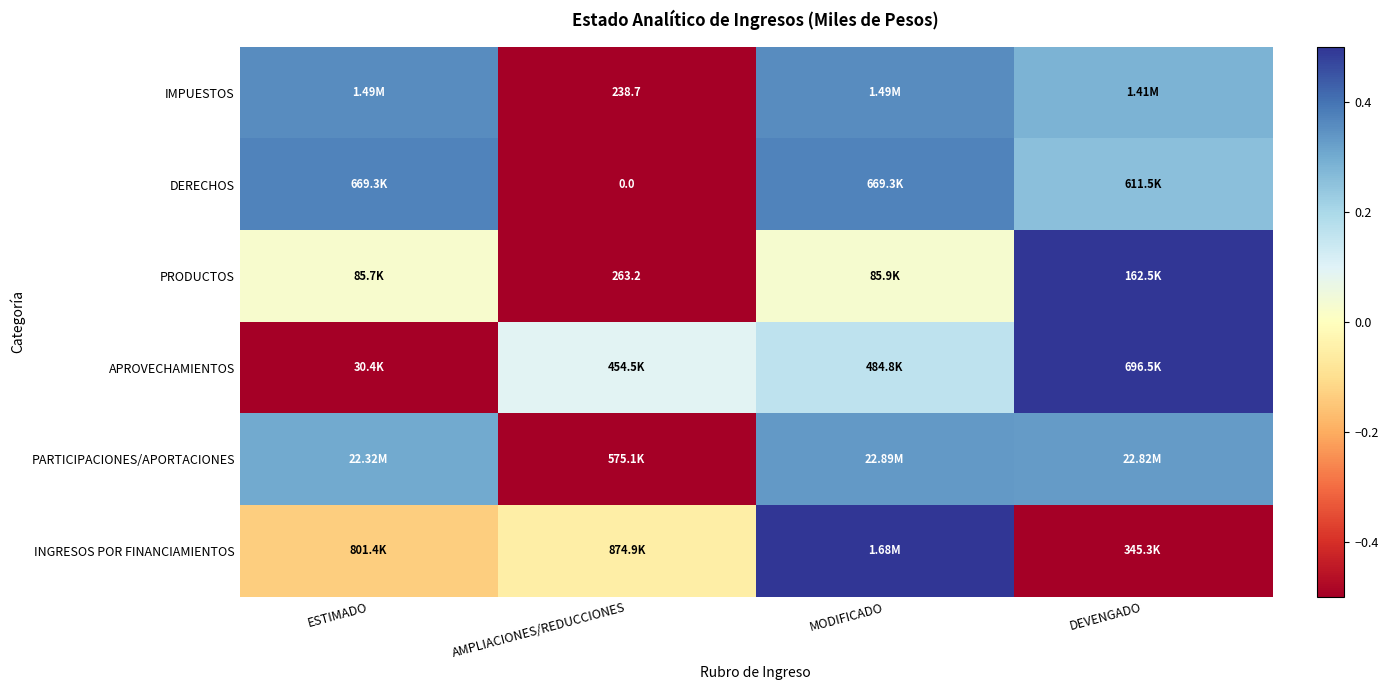

Count the number of data series in this chart.

6